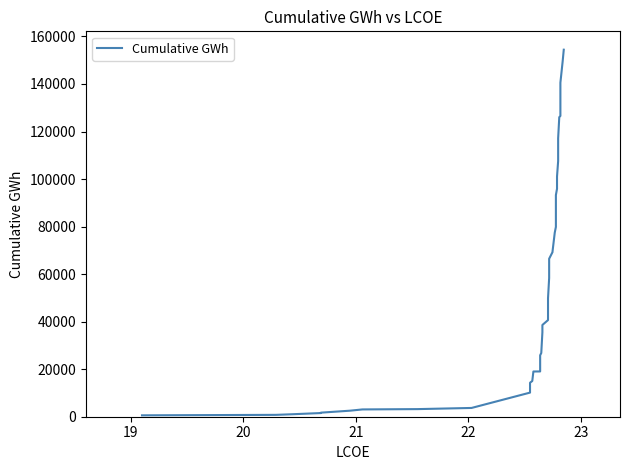

What is the minimum value shown in the chart?

586.7